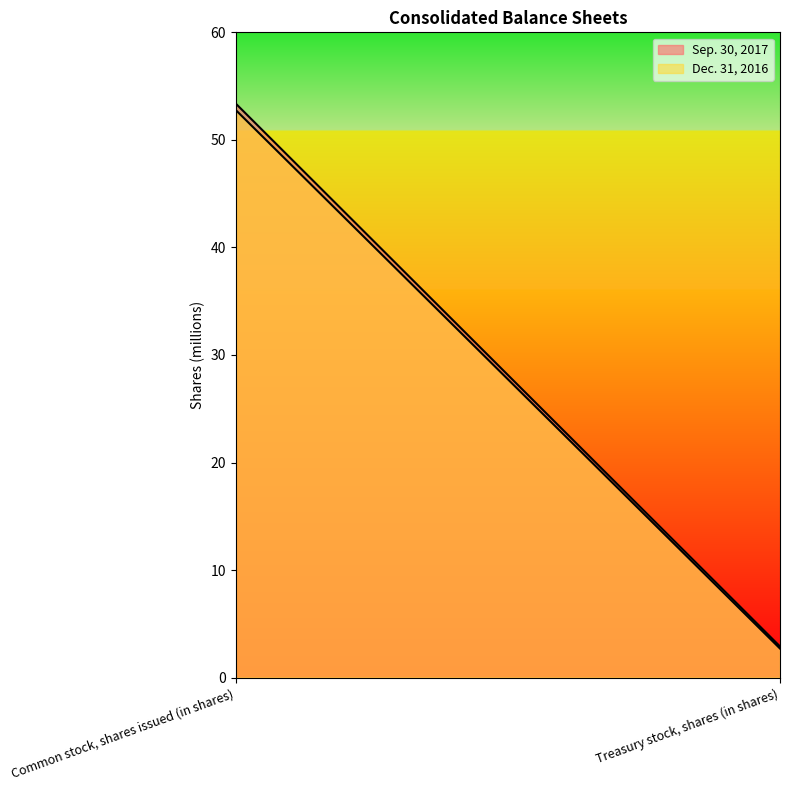

At how many categories does at least one series exceed 49?

1